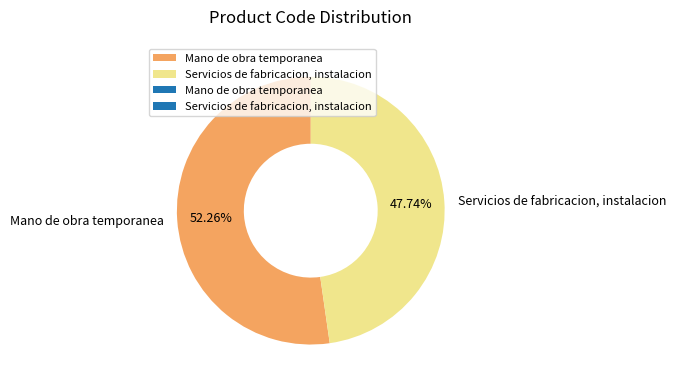

How many slices are in this pie chart?

2